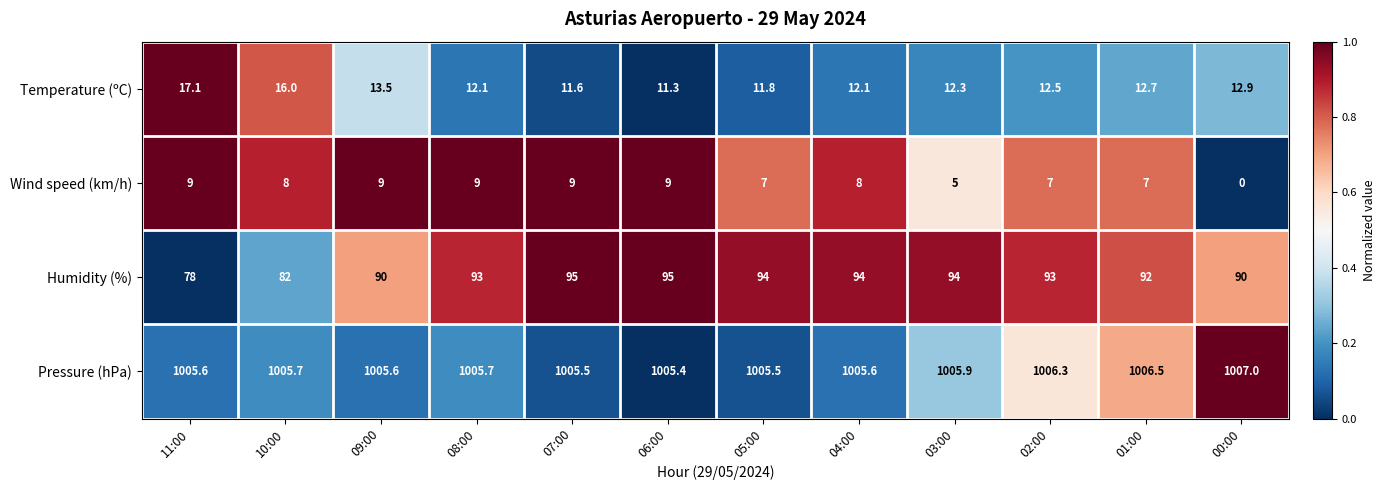

At which category is the sum across all series the highest?

07:00